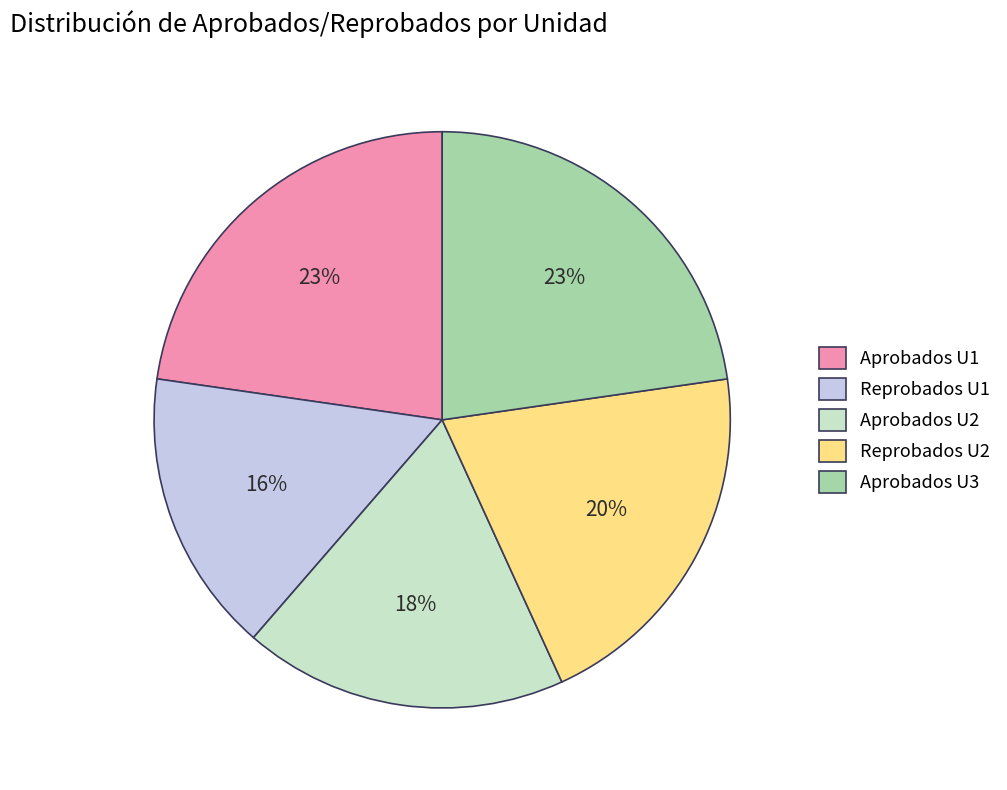

Between Reprobados U1 and Aprobados U3, which is larger?

Aprobados U3